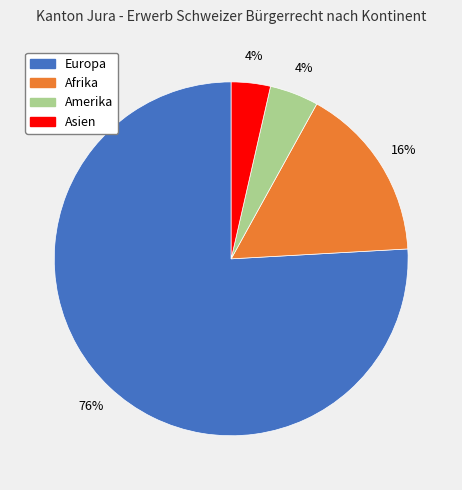

To the nearest percent, what is the average slice percentage?

25%